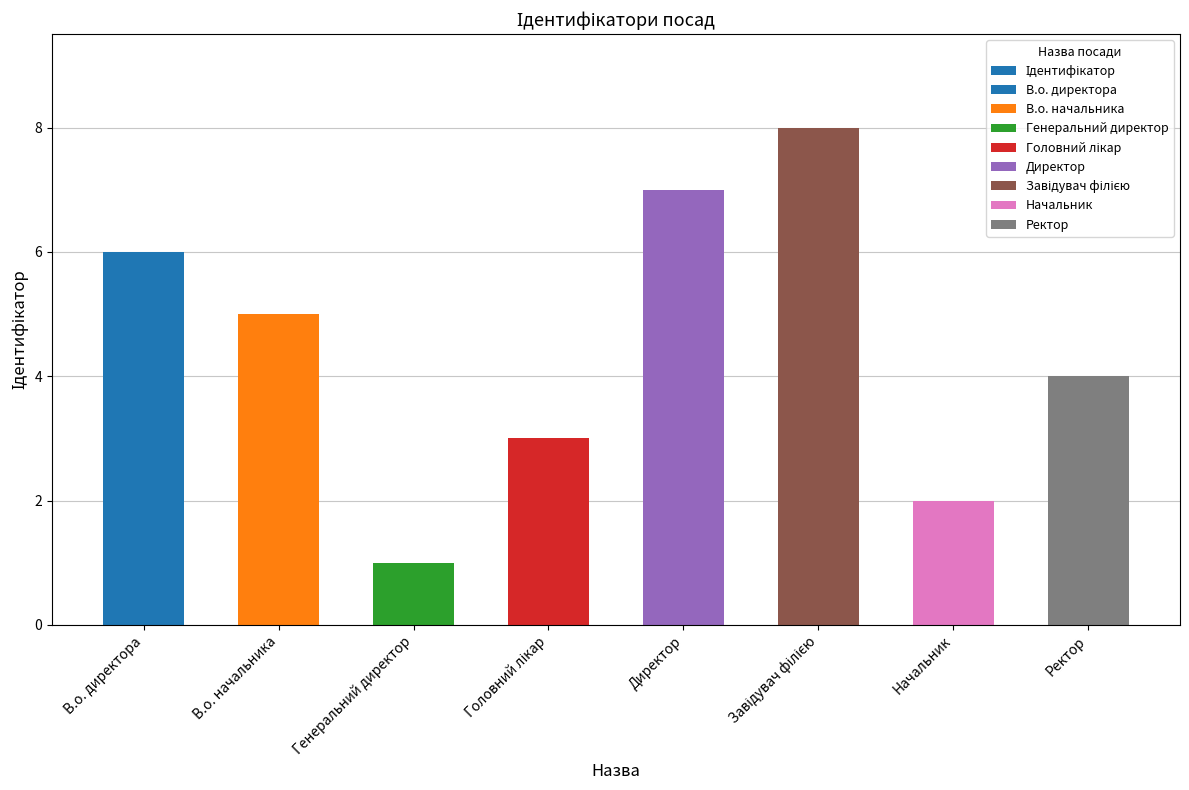

Reading right to left, what are all the values shown in this chart?

4	2	8	7	3	1	5	6